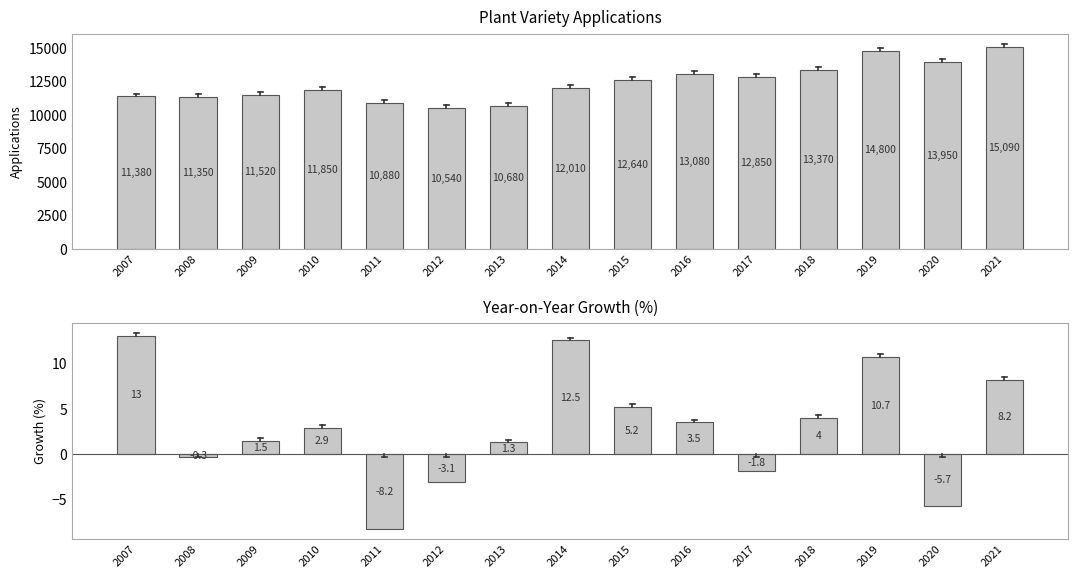

The Growth_% series shows 8.2 at 2007. True or false?

False